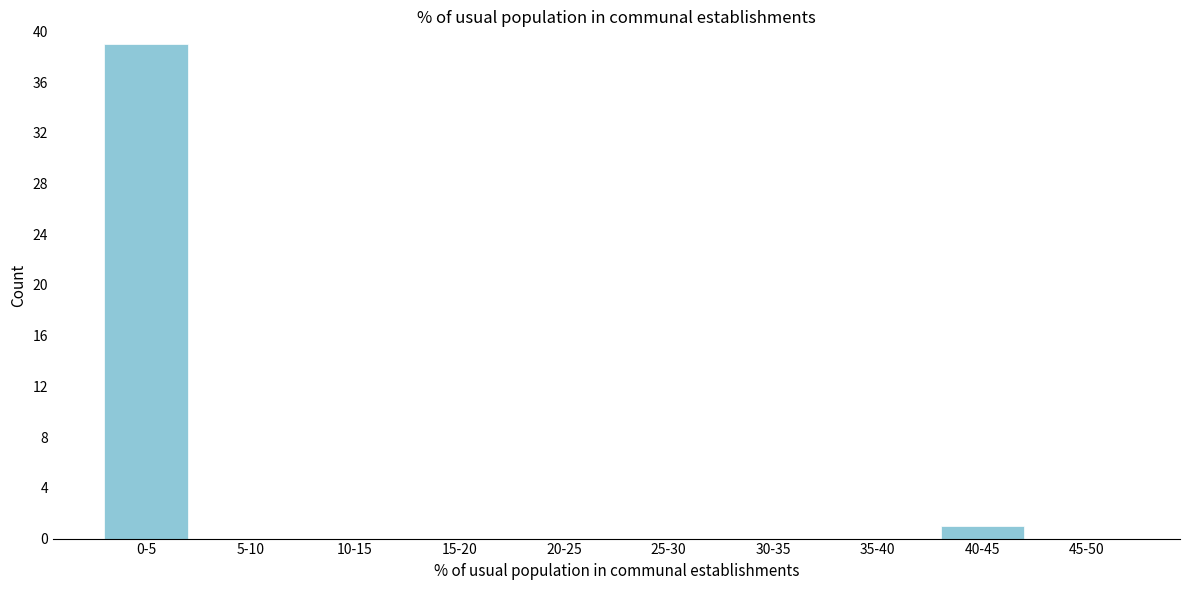

Reading right to left, list all the values displayed in this chart.

45-50=0	40-45=1	35-40=0	30-35=0	25-30=0	20-25=0	15-20=0	10-15=0	5-10=0	0-5=39